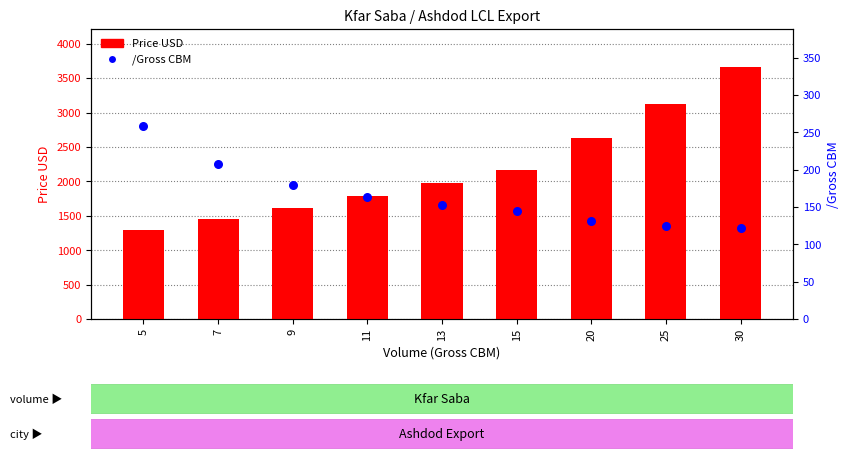

At which category is the sum across all series the highest?

30